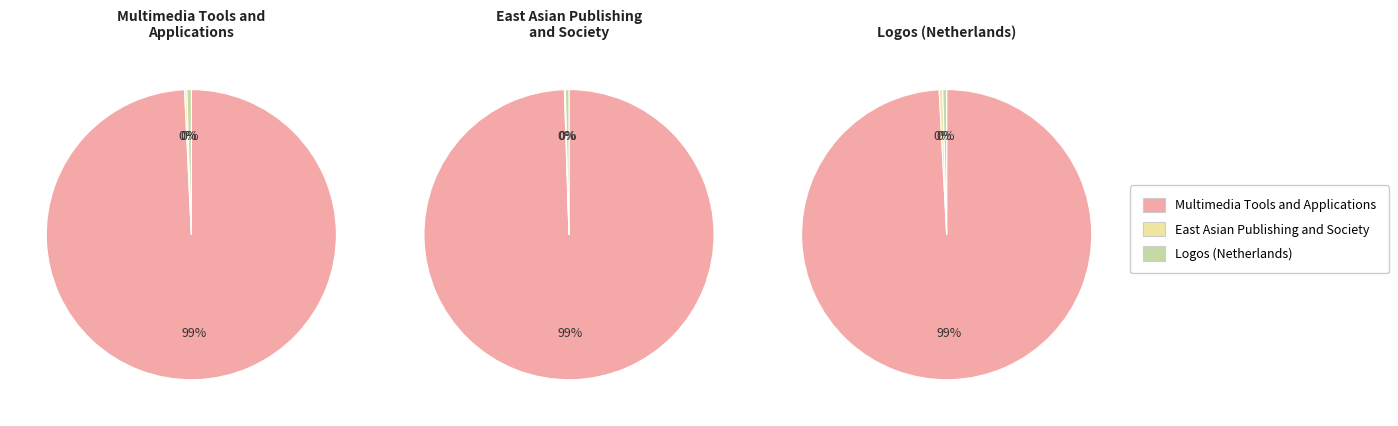

Rank the categories by Total Docs. (2021) value from lowest to highest.

East Asian Publishing and Society, Logos (Netherlands), Multimedia Tools and Applications